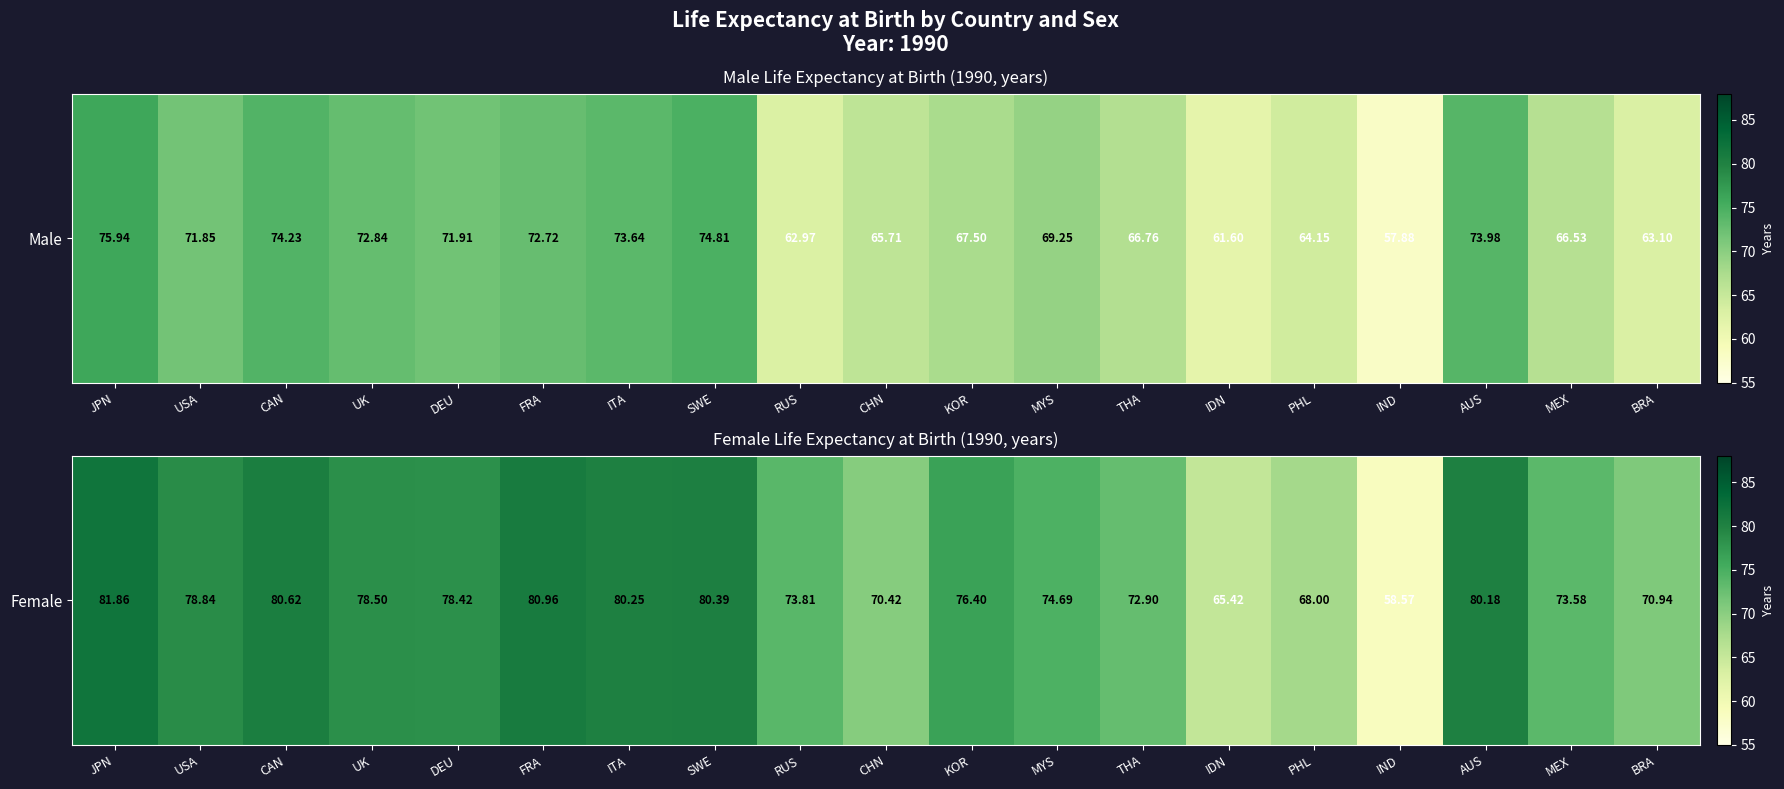

What value does the data have at JPN?

81.9